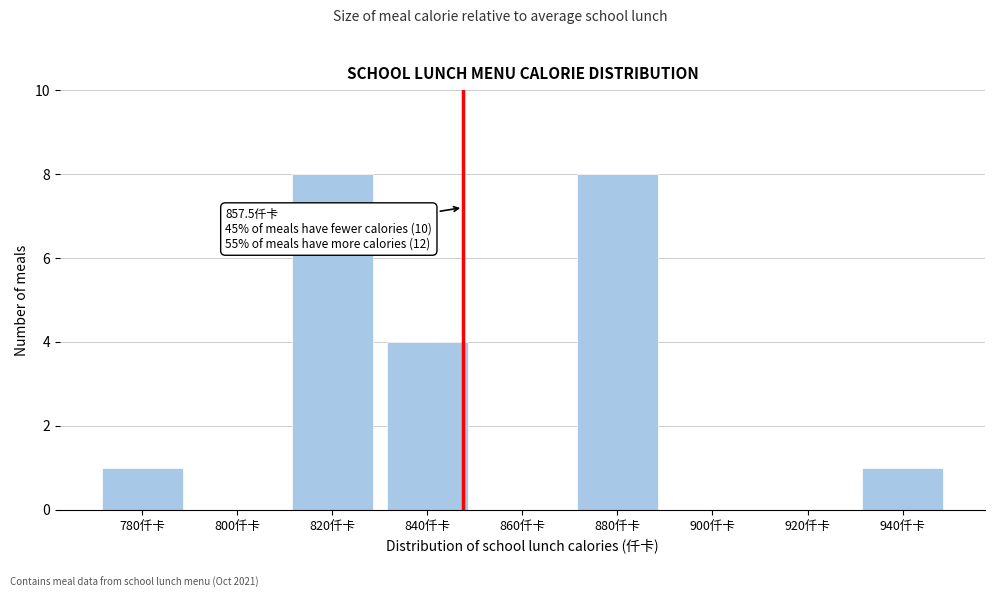

Reading left to right, what are all the values shown in this chart?

780仟卡=1	800仟卡=0	820仟卡=8	840仟卡=4	860仟卡=0	880仟卡=8	900仟卡=0	920仟卡=0	940仟卡=1